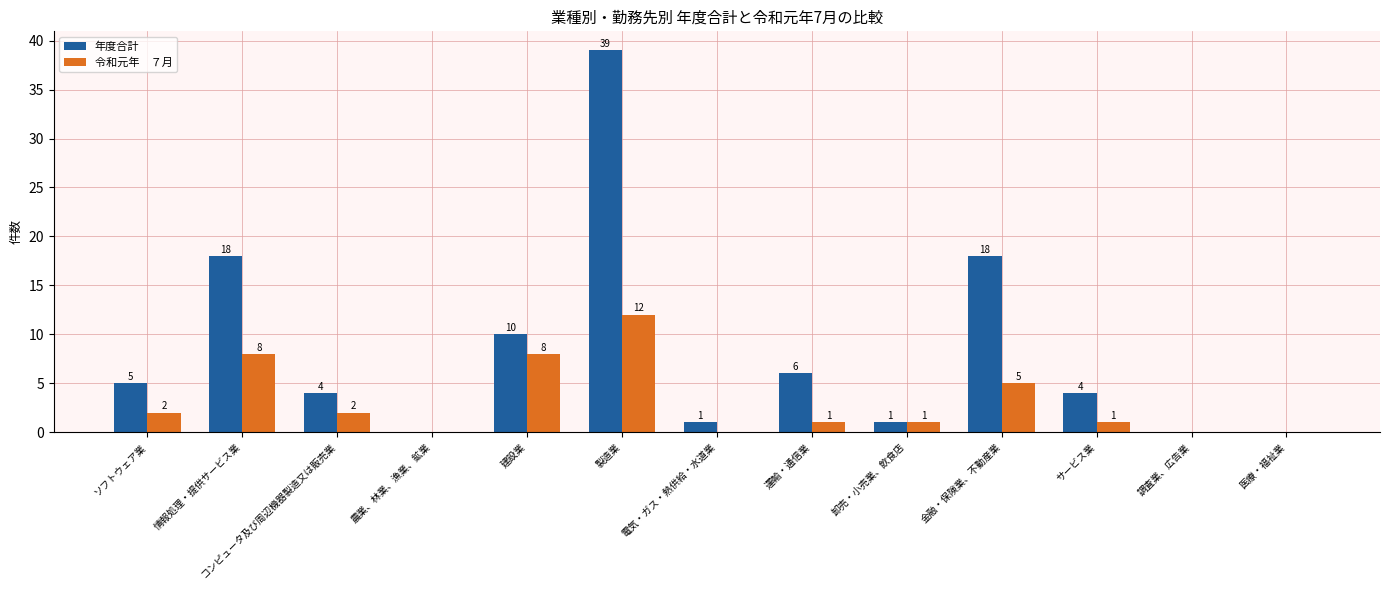

What is the greatest value displayed?

39